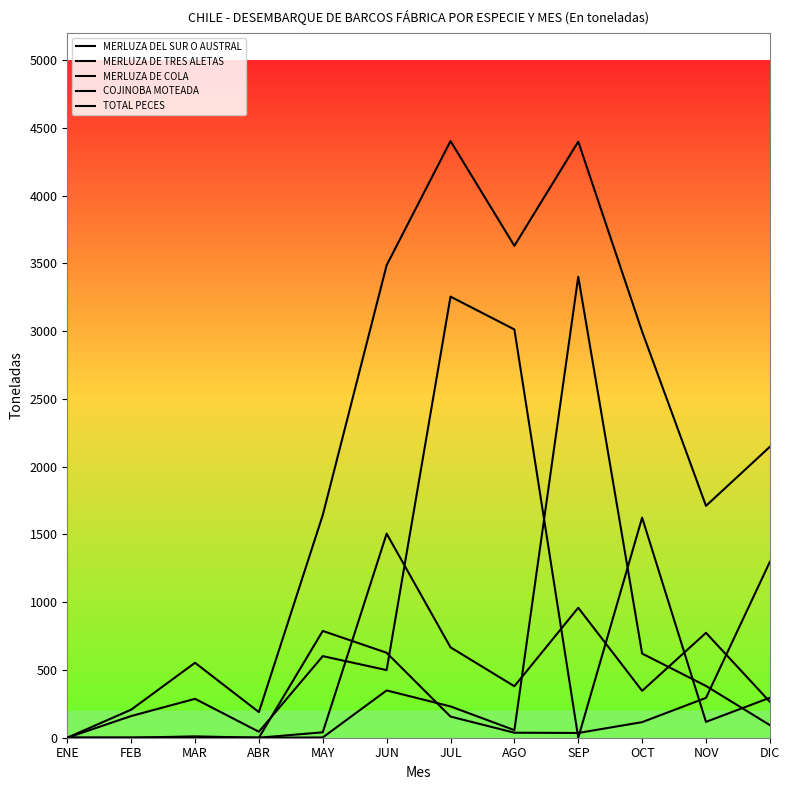

How many lines are shown in the chart?

5